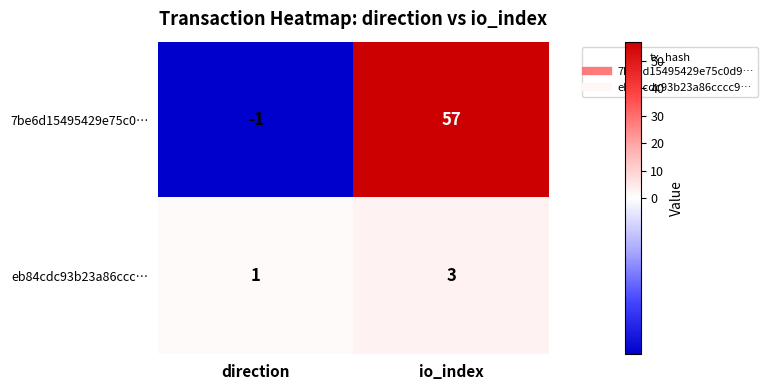

At which category does the chart reach its peak across all series?

io_index